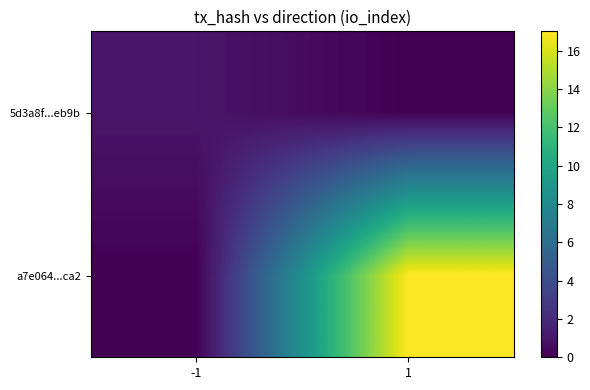

Which series has the largest total across all categories?

a7e064...ca2